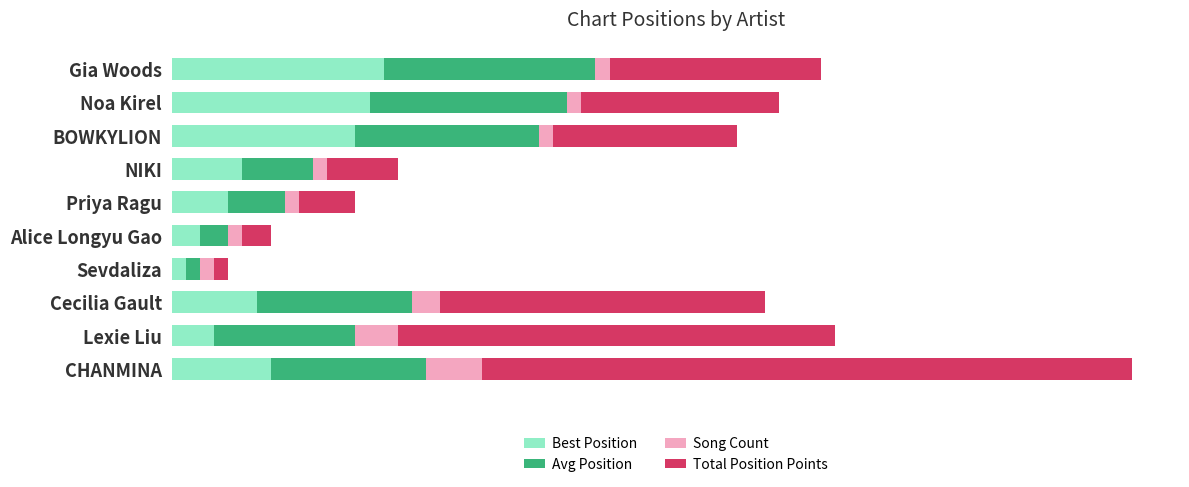

What are all the series names shown in the legend?

Best Position, Avg Position, Song Count, Total Position Points